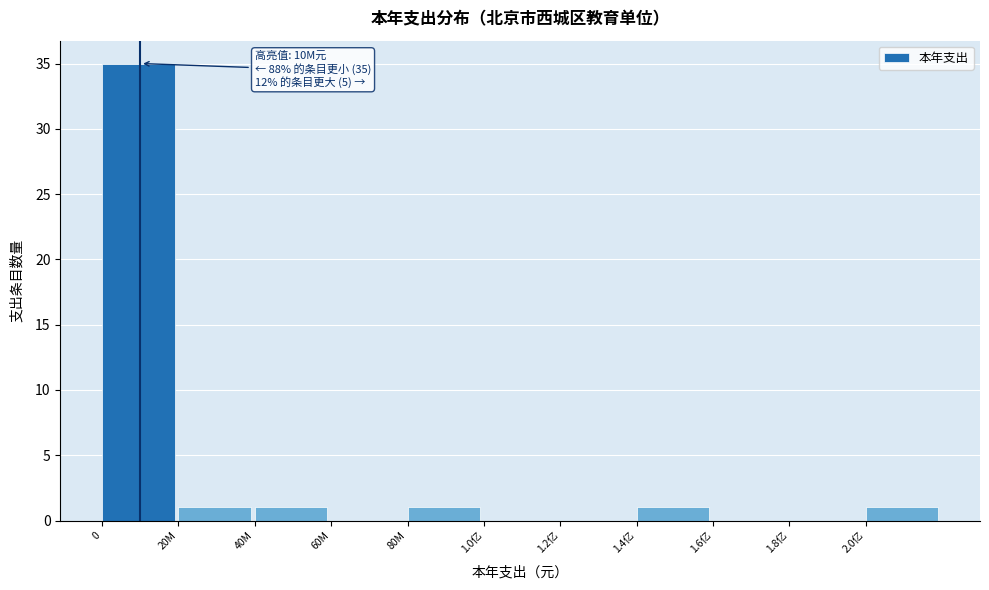

Reading right to left, extract all data points from this chart.

2.0亿=1	1.8亿=0	1.6亿=0	1.4亿=1	1.2亿=0	1.0亿=0	80M=1	60M=0	40M=1	20M=1	0=35